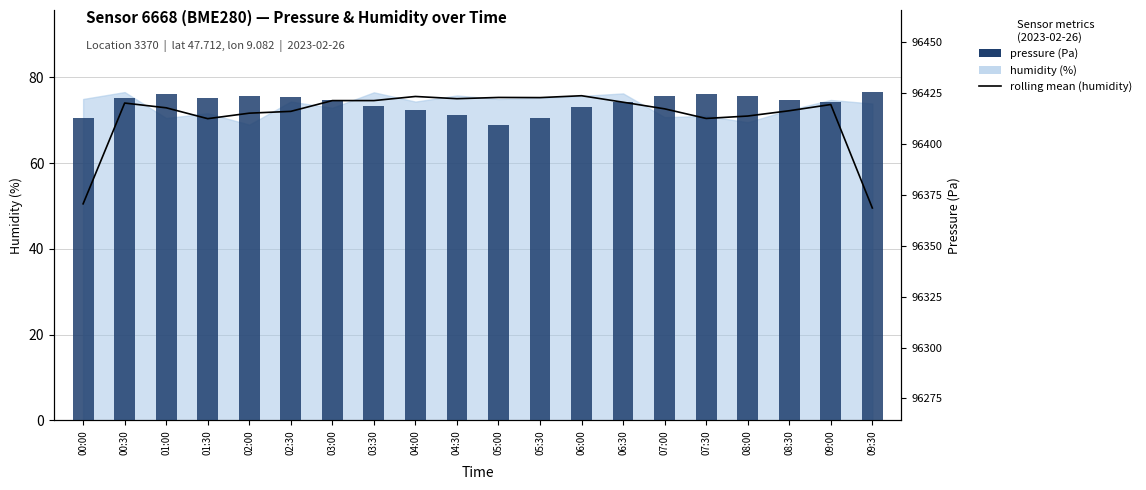

At which label is the value closest to 72?

04:00